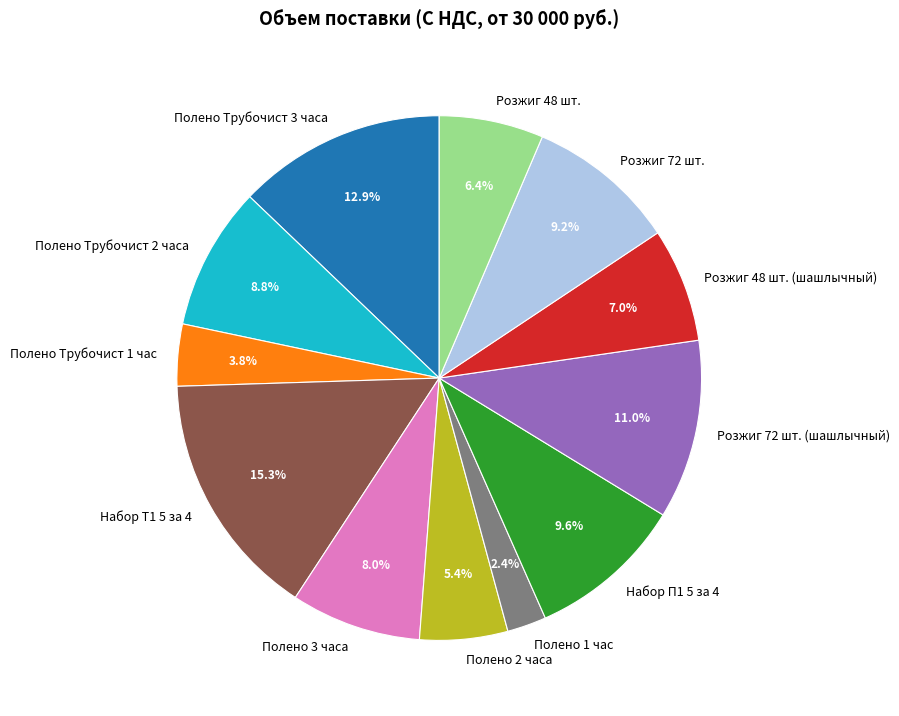

How many segments does this pie chart have?

12